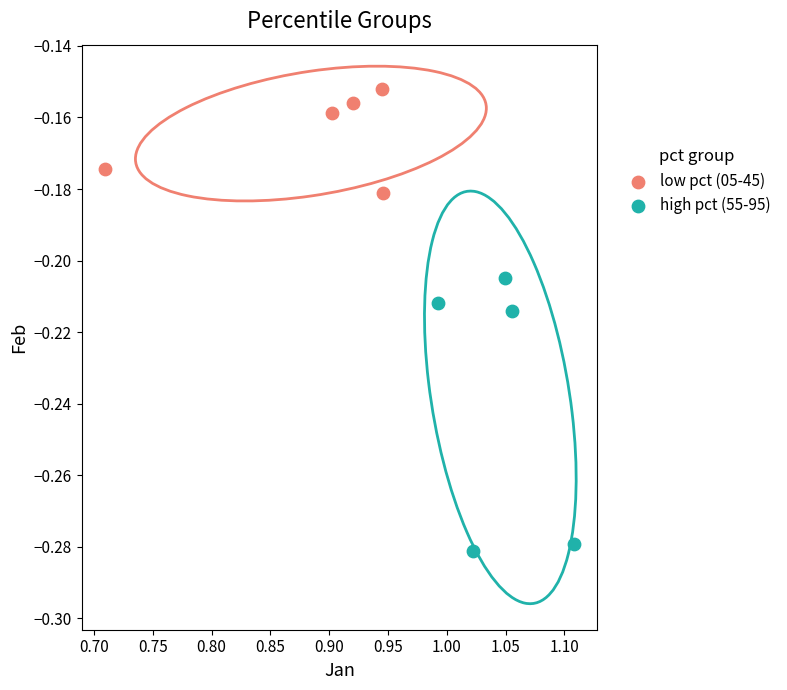

Which series has the largest Y range (max minus min)?

high pct (55-95)